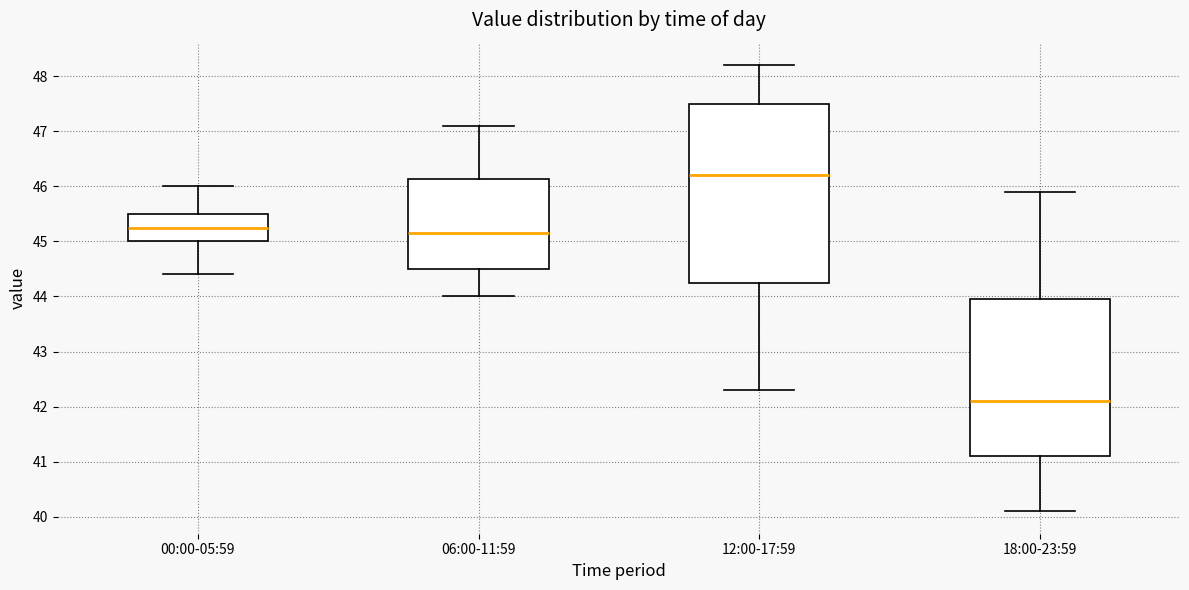

Reading left to right, read every box against the y-axis: the position of its median line, the range the box covers, and the ends of its whiskers. The values are not printed on the chart, so give them approximately, as read against the axis.

00:00-05:59: median 45.3, box 45.0 to 45.5, whiskers 44.4 to 46.0
06:00-11:59: median 45.2, box 44.5 to 46.1, whiskers 44.0 to 47.1
12:00-17:59: median 46.2, box 44.3 to 47.5, whiskers 42.3 to 48.2
18:00-23:59: median 42.1, box 41.1 to 44.0, whiskers 40.1 to 45.9